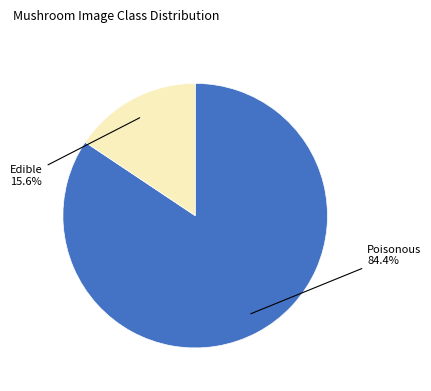

Does any single category account for the majority?

Yes